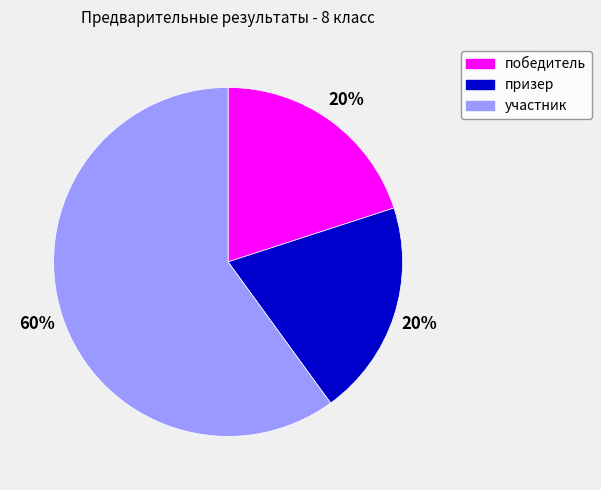

What is the largest slice in the pie chart?

участник